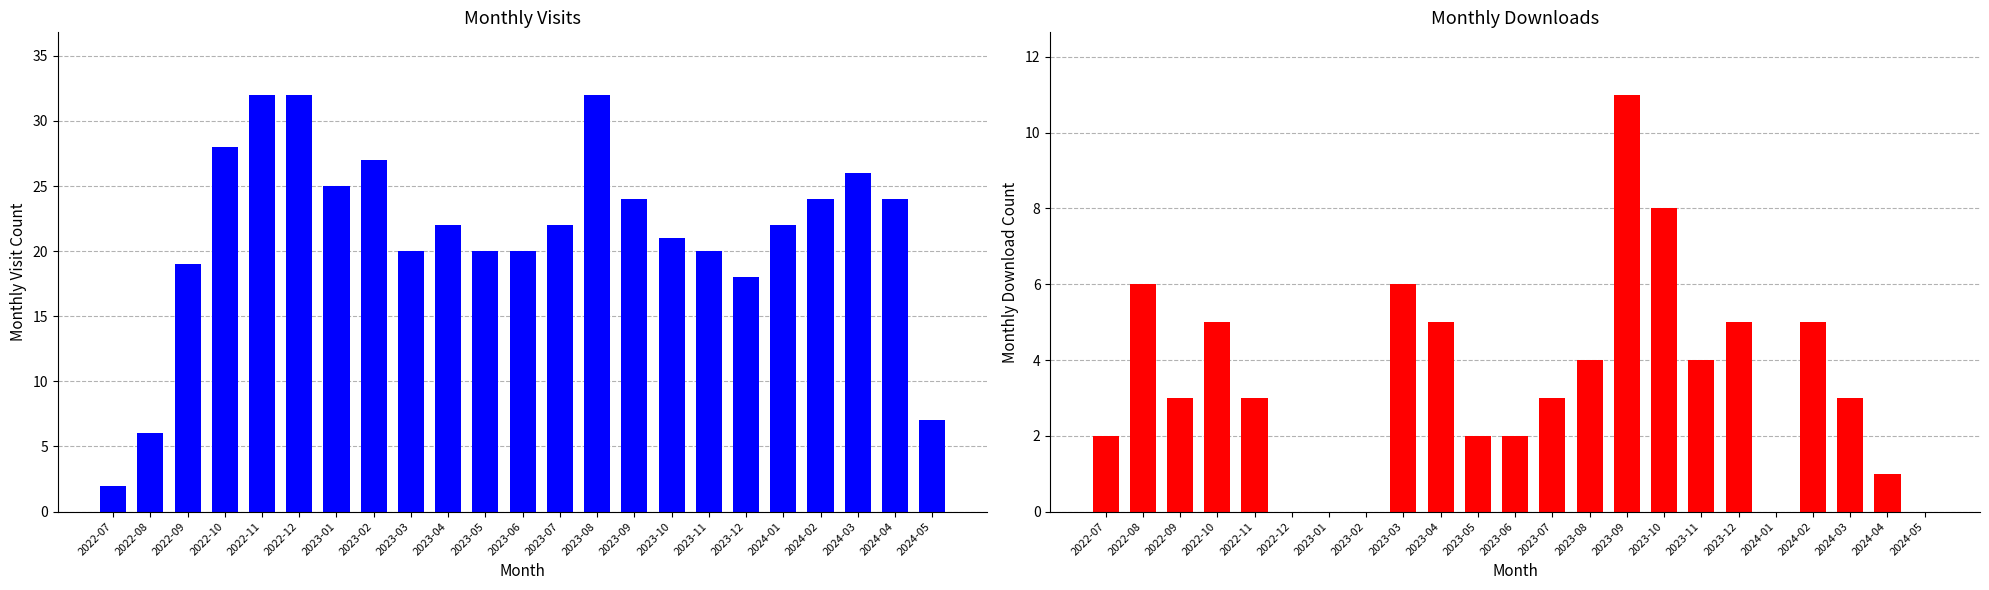

Is it true that monthly_visit equals 36 at 2024-04?

False